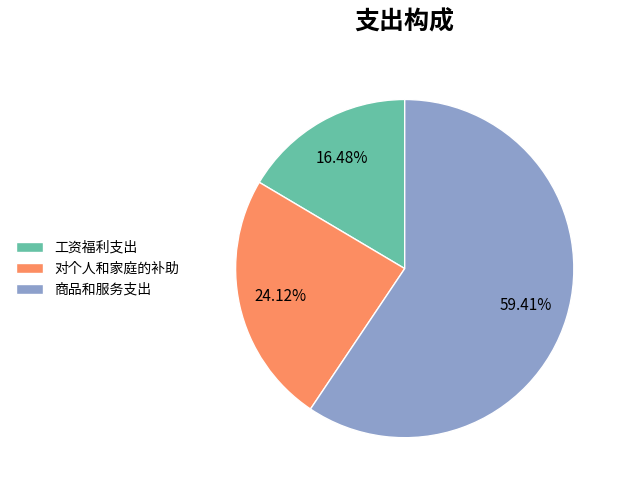

How many slices are in this pie chart?

3